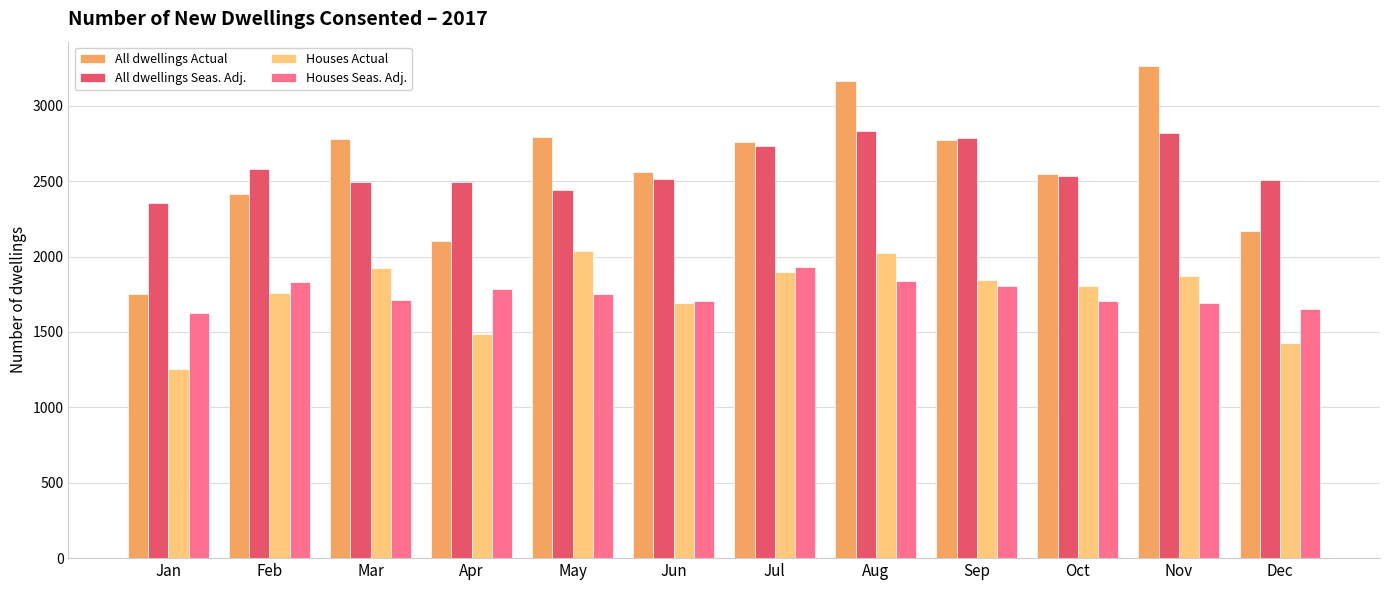

How many values in the All dwellings Seas. Adj. series are below 2535?

6